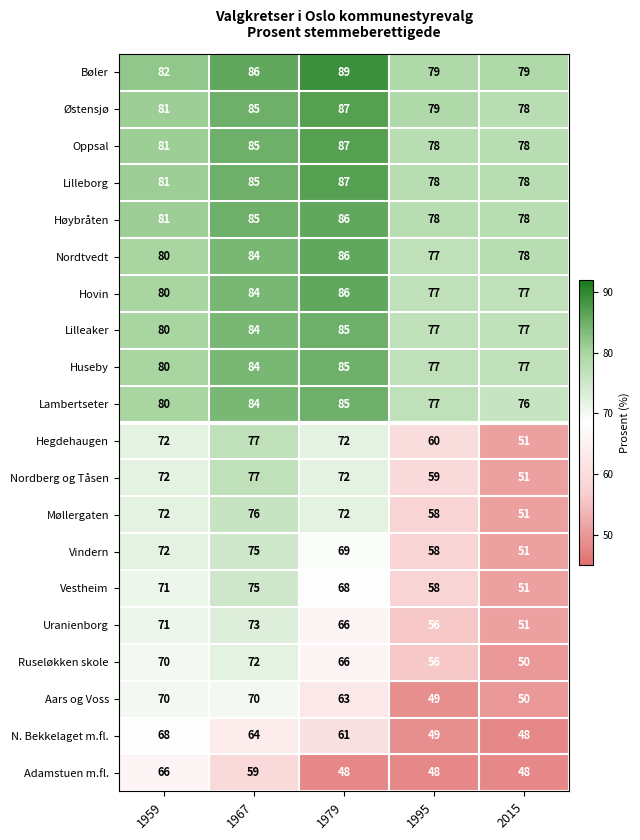

What is the total value across all series at 1967?

1564